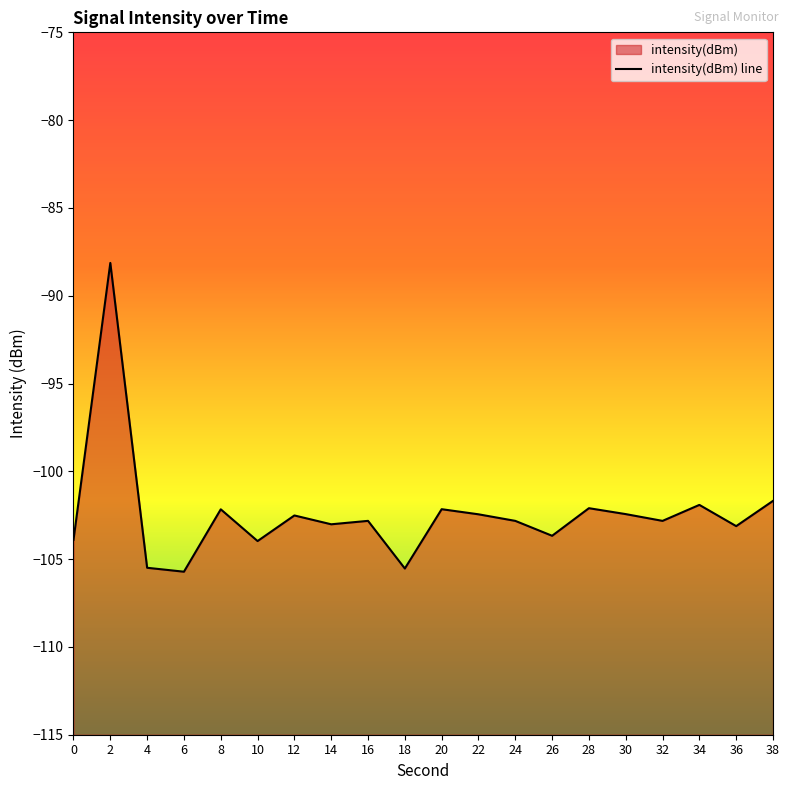

How many categories are shown in the chart?

20